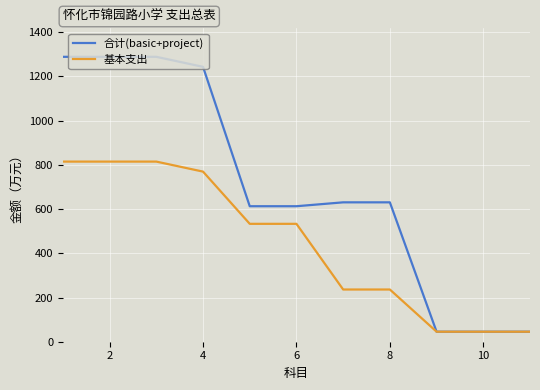

Reading right to left, extract all data points from this chart.

合计(basic+project): 45.3	45.3	45.3	630.6	630.6	613.0	613.0	1243.6	1288.9	1288.9	1288.9
基本支出: 45.3	45.3	45.3	236.2	236.2	533.4	533.4	769.6	814.9	814.9	814.9